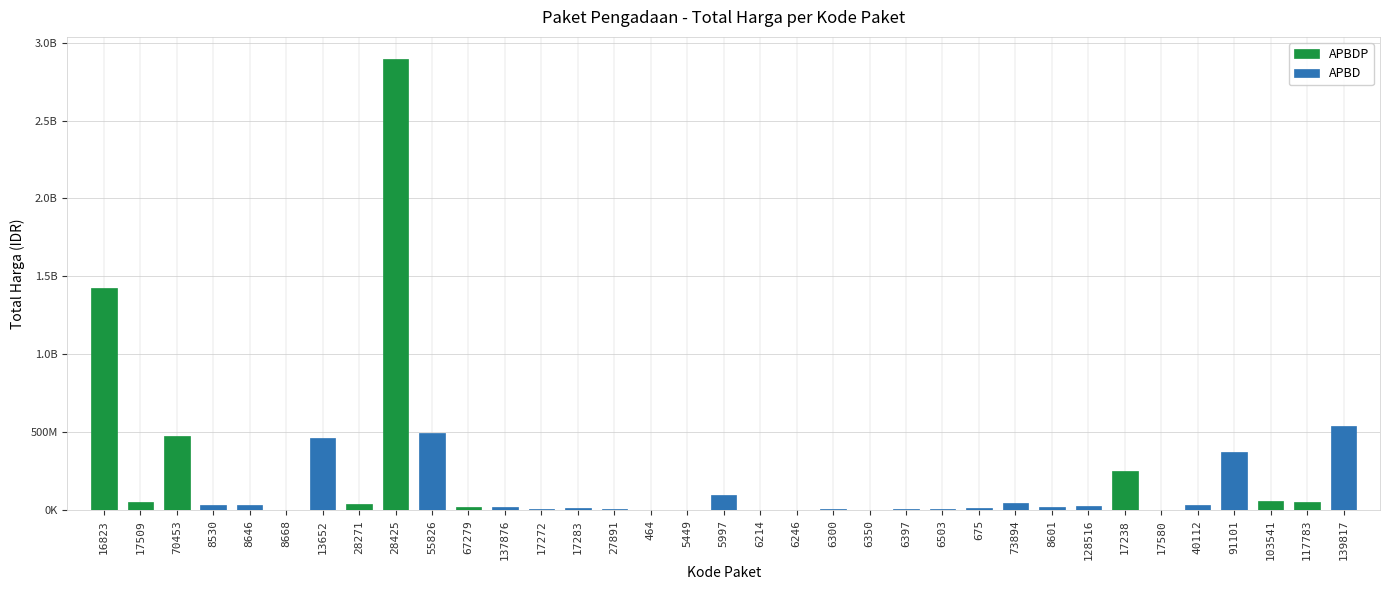

Are the bars horizontal?

No